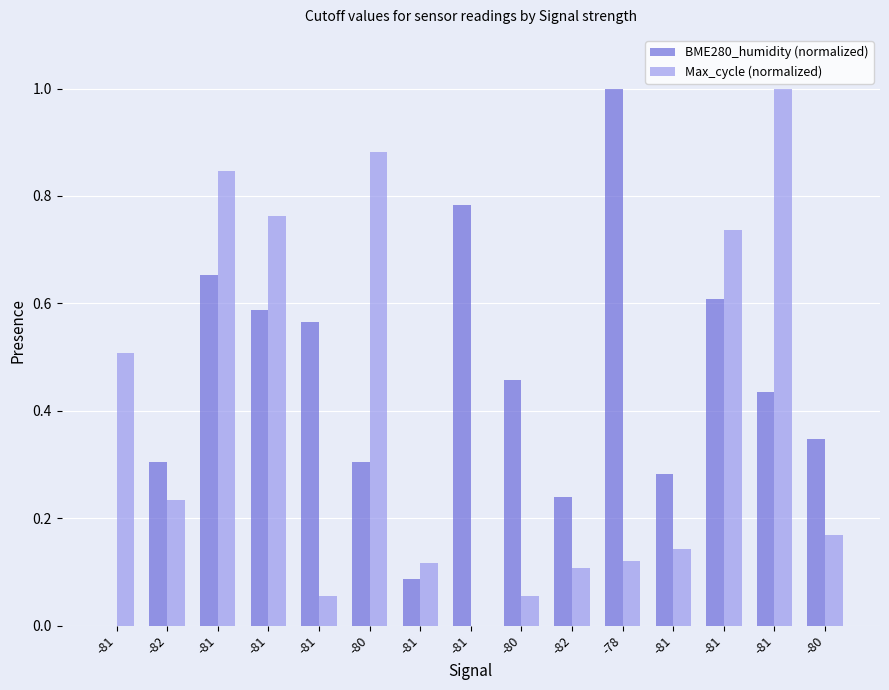

What is the label of the 5th bar from the right?

-78